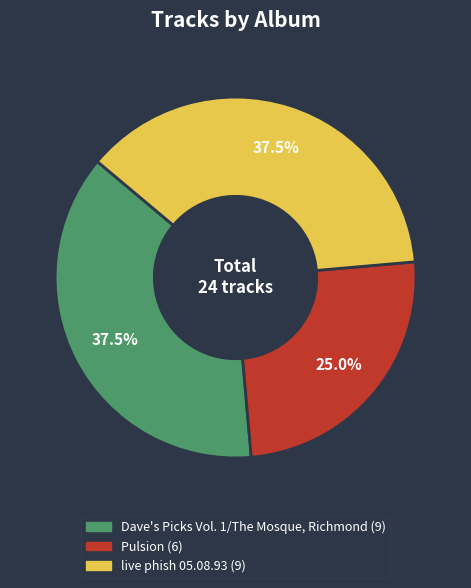

Which slice is the smallest?

Pulsion